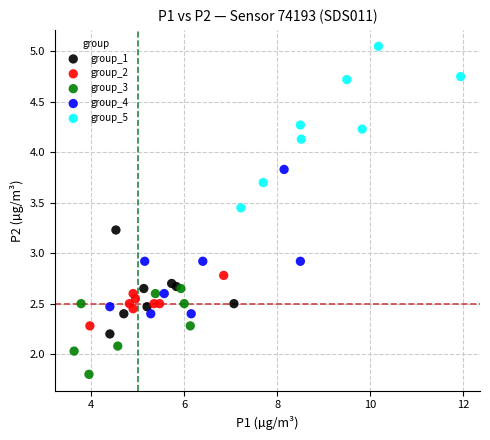

Which series has the widest spread of Y values?

group_5